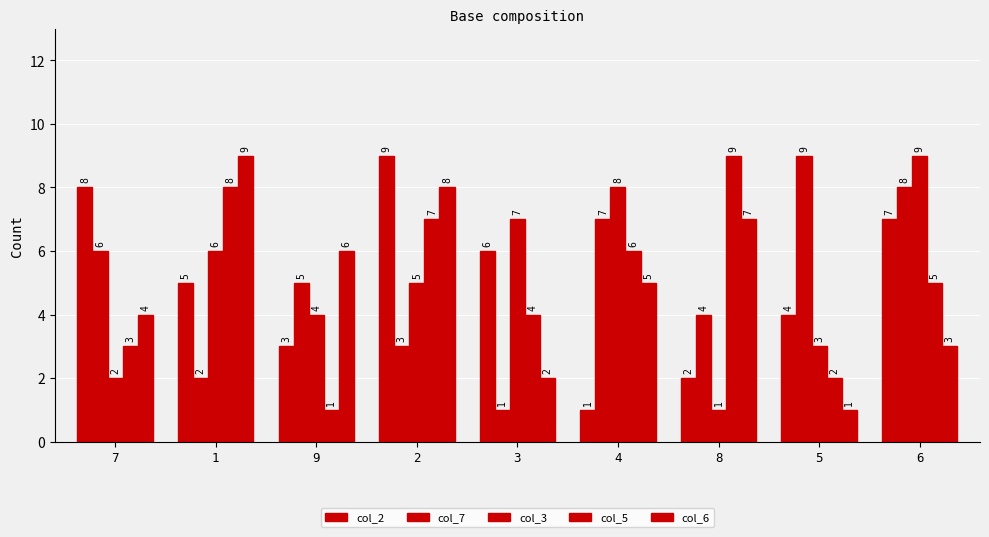

At 5, list the series in order from smallest to largest.

col_6, col_5, col_3, col_2, col_7